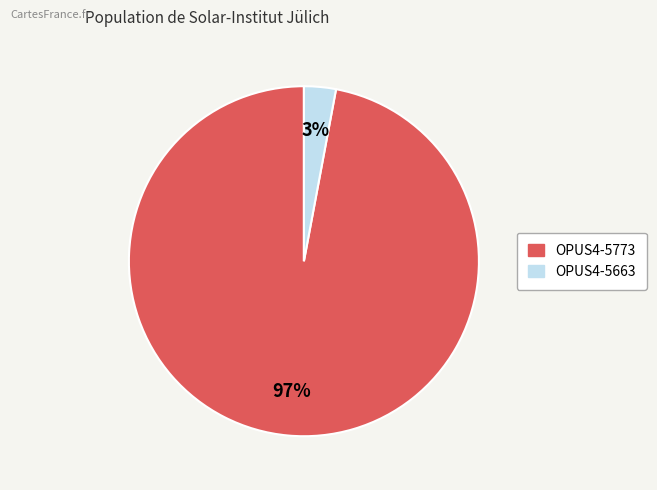

Is OPUS4-5773 the majority of the pie?

Yes